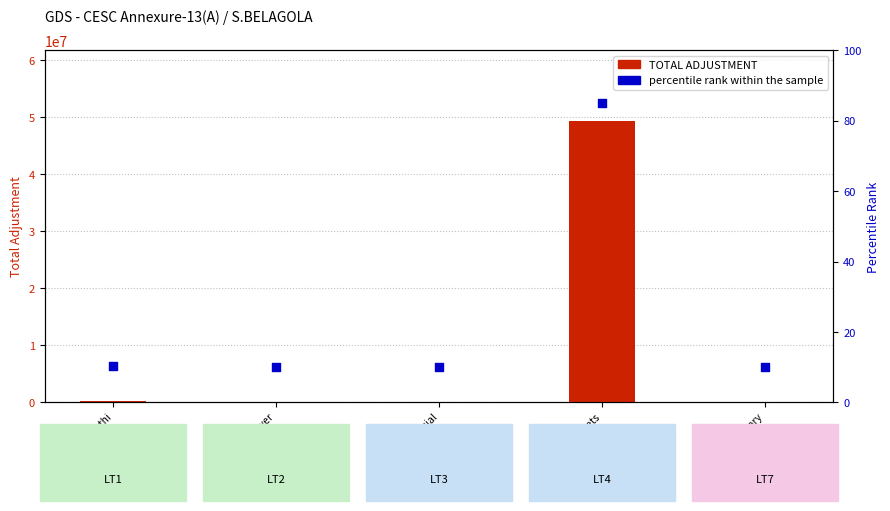

Is the value of percentile rank within the sample at LT7 - Temporary greater than the value of TOTAL ADJUSTMENT at LT3 - Commercial?

No